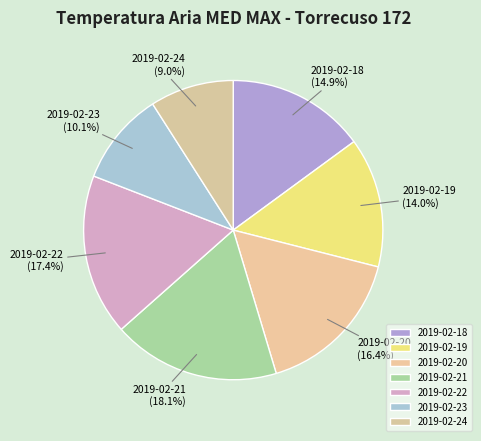

How many segments does this pie chart have?

7